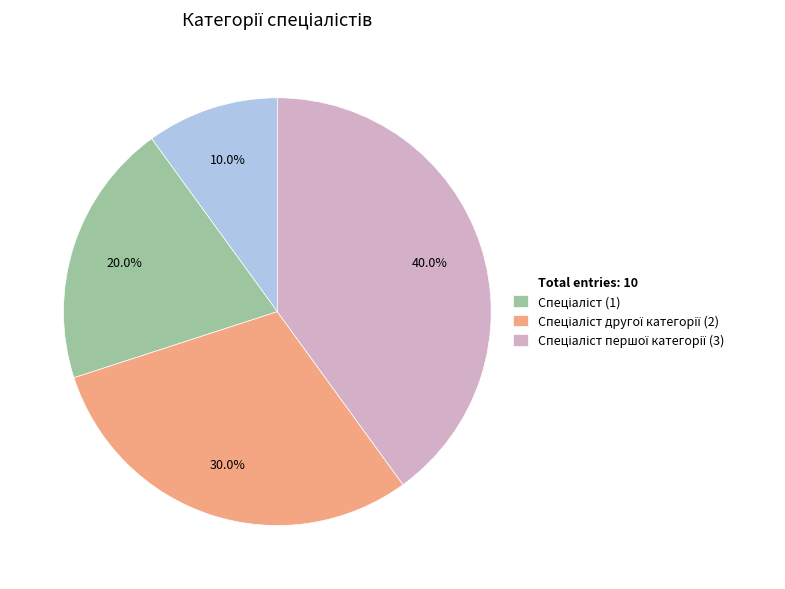

Which category has the smallest portion of the pie?

Total entries: 10